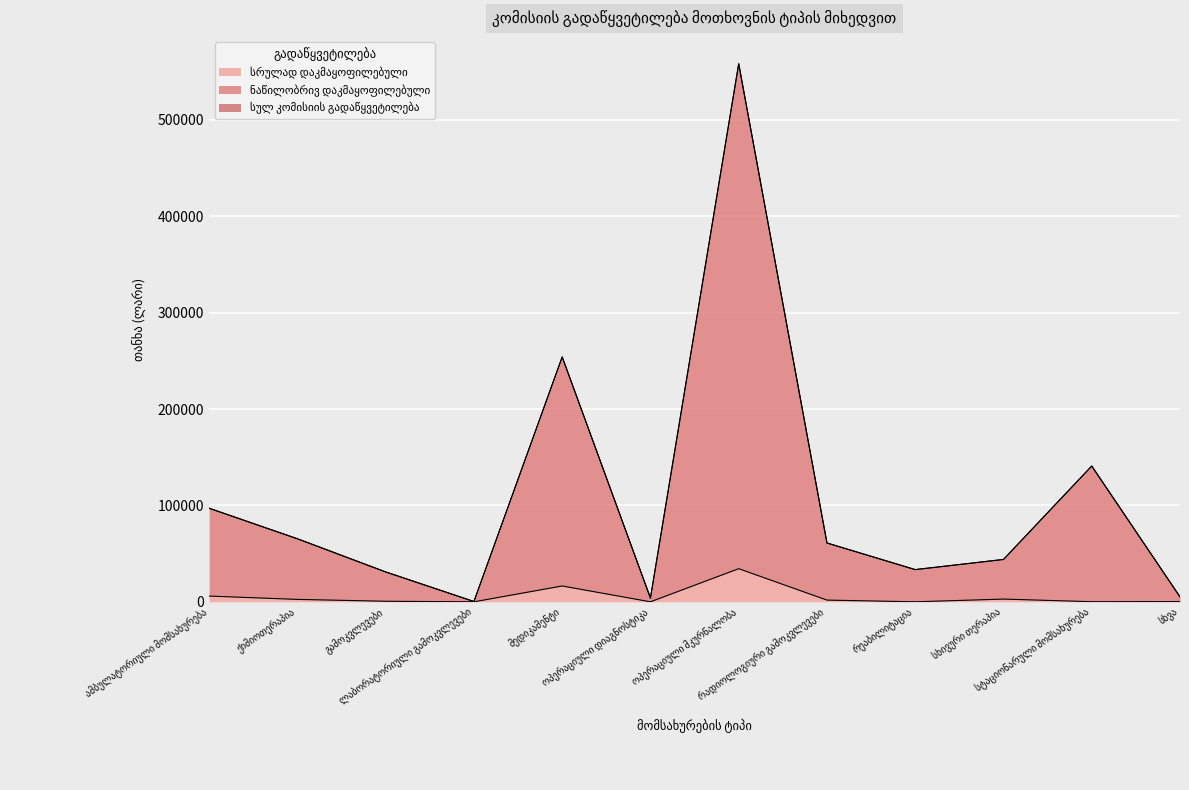

What are all the series names shown in the legend?

სრულად დაკმაყოფილებული, ნაწილობრივ დაკმაყოფილებული, სულ კომისიის გადაწყვეტილება